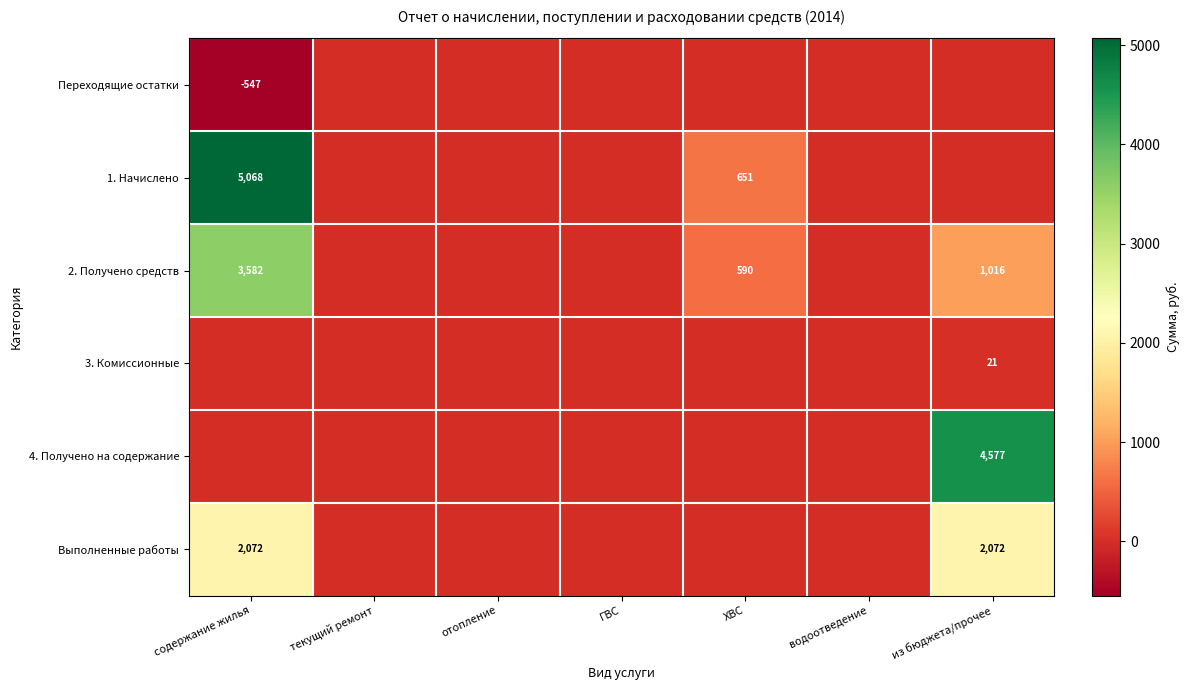

True or false: 1. Начислено has a value of 651 at ХВС.

True